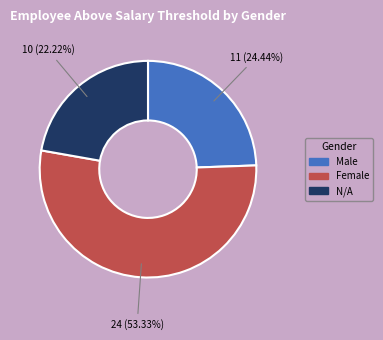

Does any single category account for the majority?

Yes